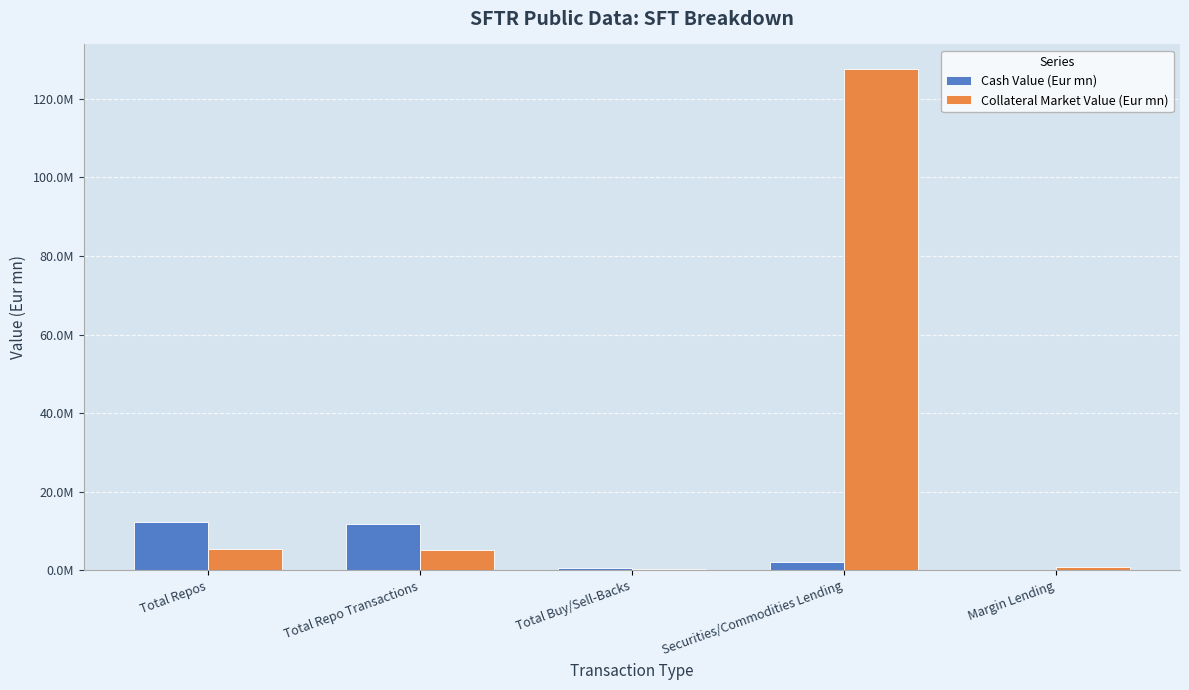

What is the label of the 1st bar from the left?

Total Repos